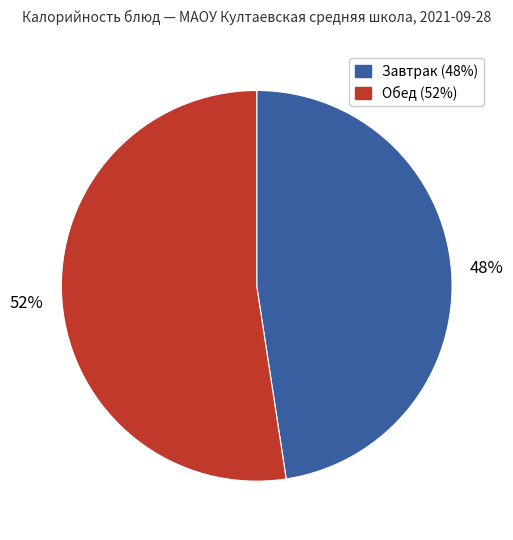

To the nearest percent, what is the average slice percentage?

50%